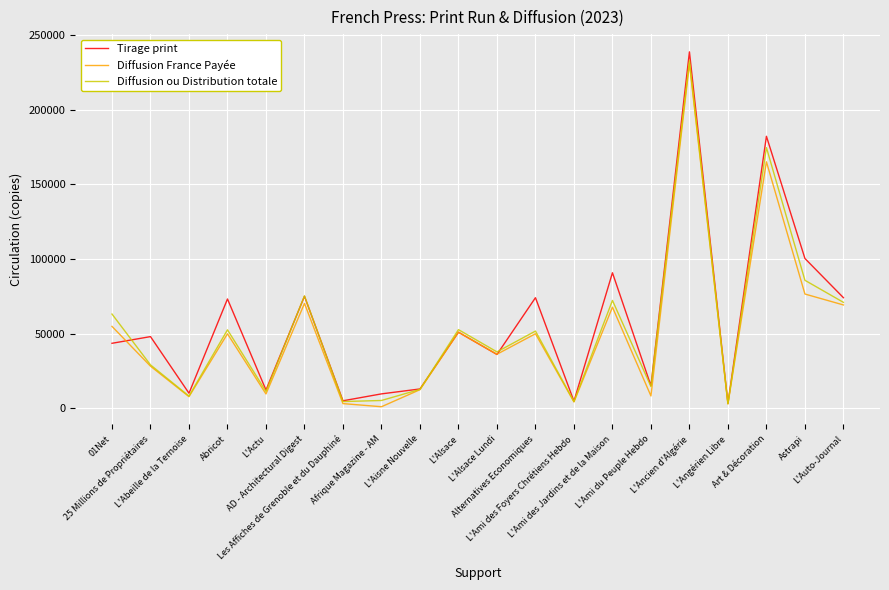

At which label does Diffusion France Payée first exceed 49885?

01Net